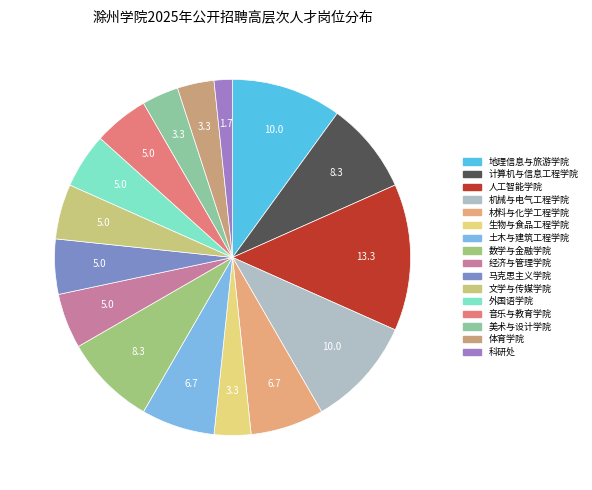

How many slices are in this pie chart?

16